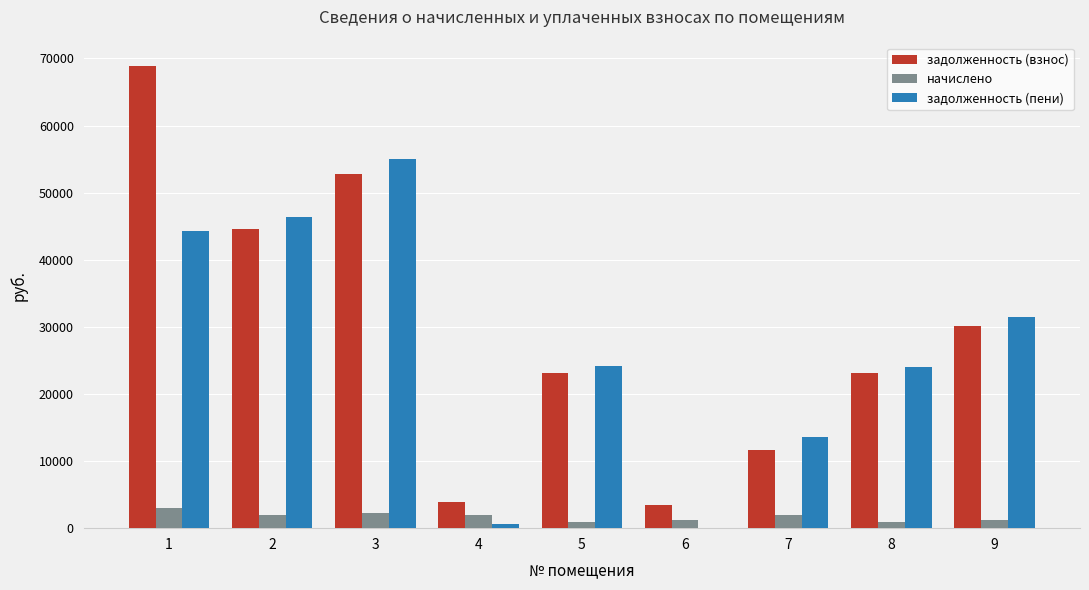

Which series changed the most between 6 and 8?

задолженность (пени)